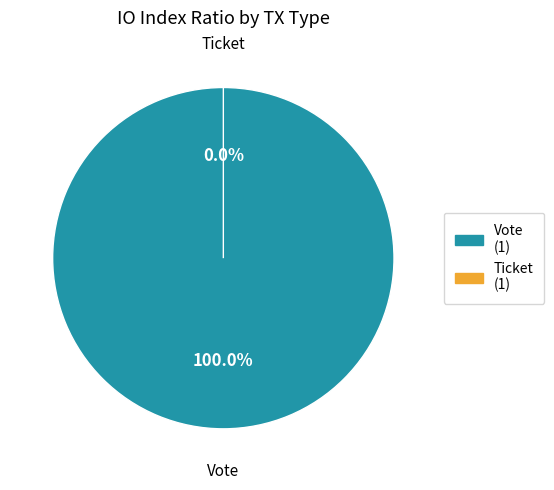

What is the change in value from Vote (tx_index=1) to Ticket (tx_index=0)?

-1